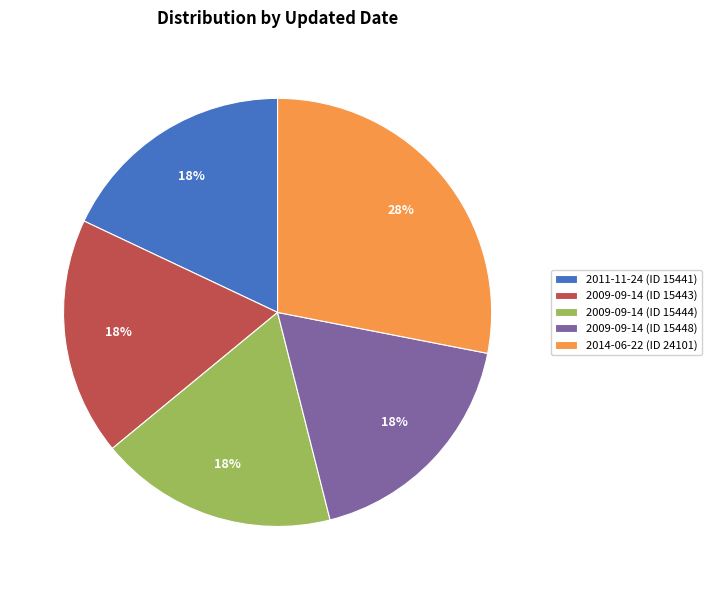

How many segments does this pie chart have?

5